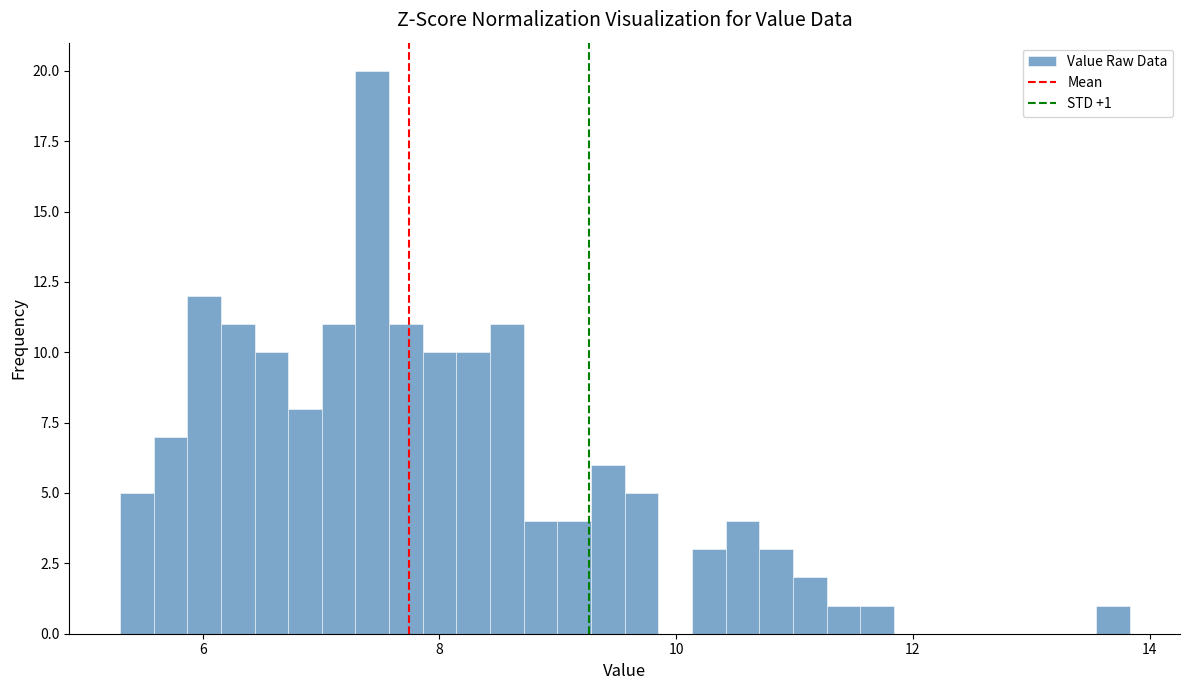

Read against the x-axis, roughly where is the centre of the tallest bar?

7.4